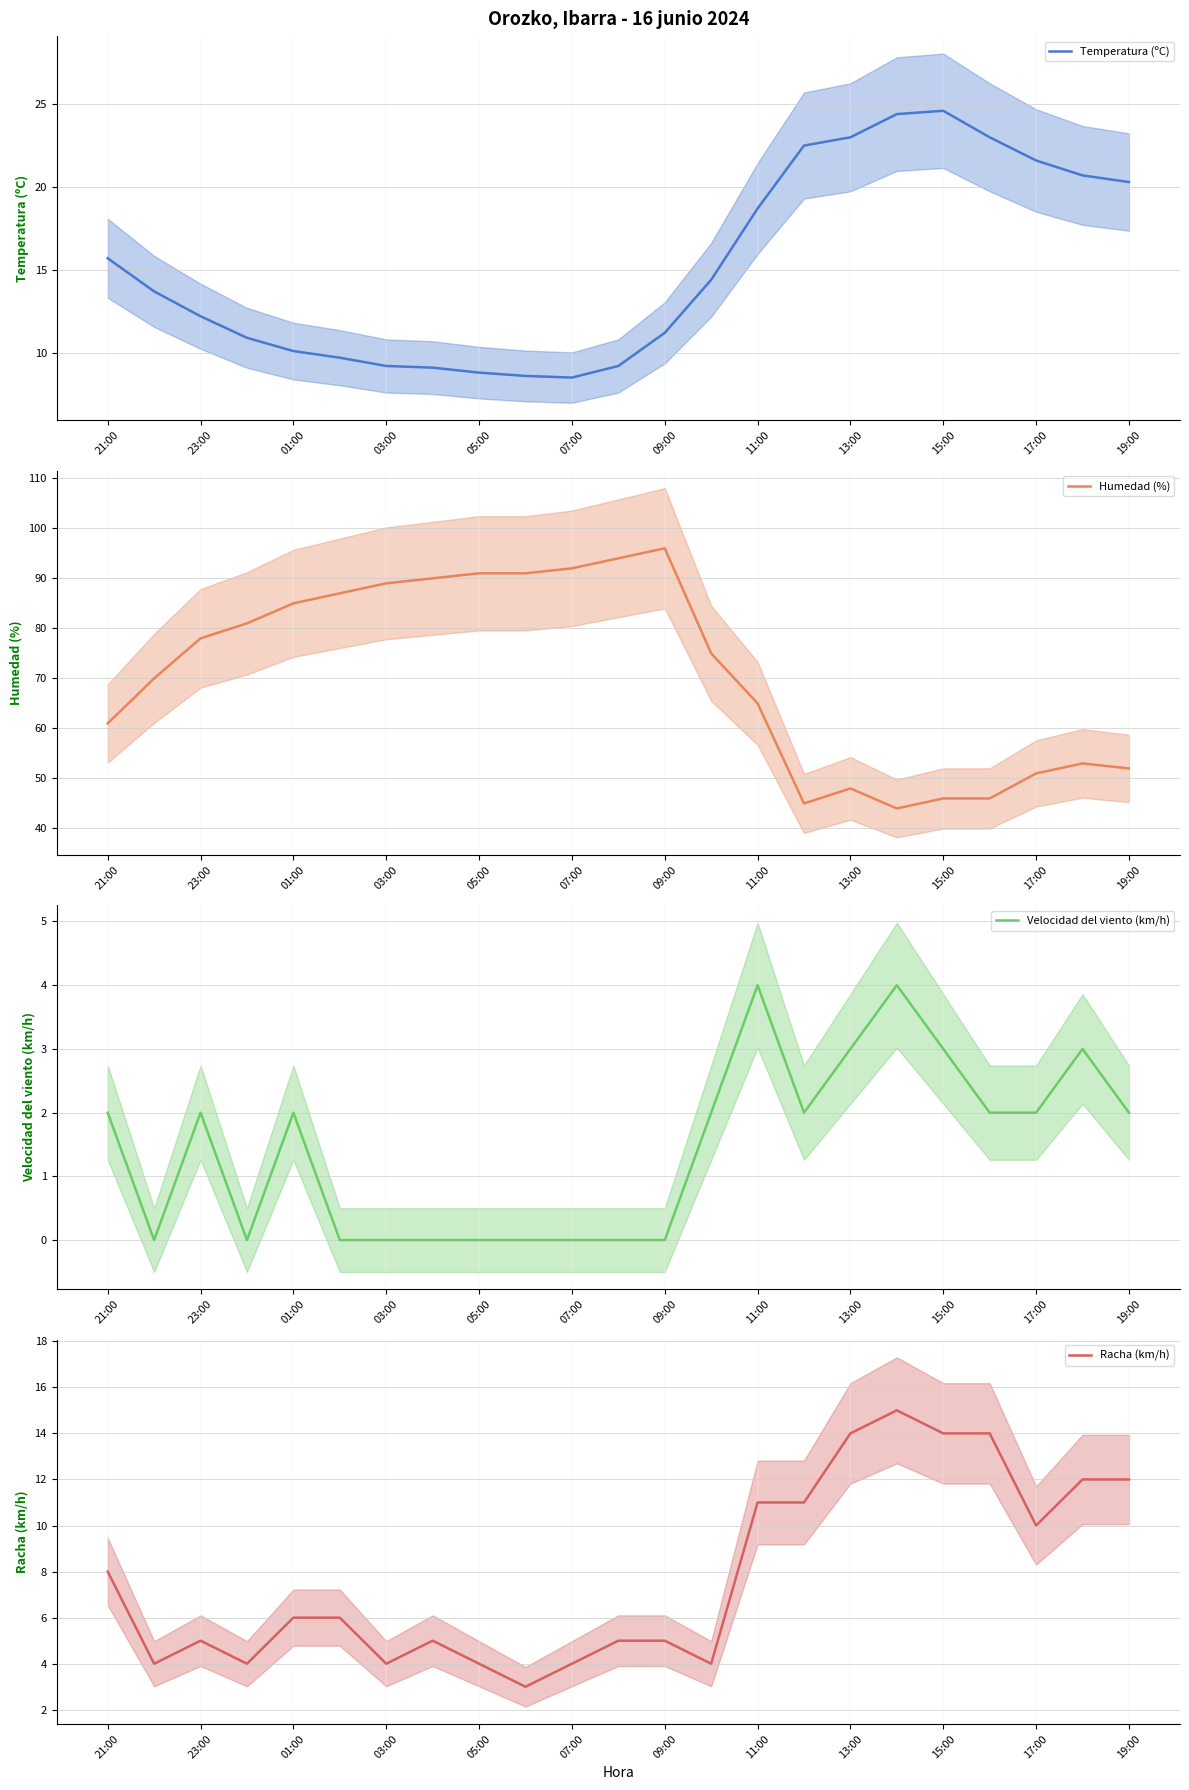

Reading right to left, extract all data points from this chart.

Temperatura (ºC): 20.3	20.7	21.6	23.0	24.6	24.4	23.0	22.5	18.7	14.4	11.2	9.2	8.5	8.6	8.8	9.1	9.2	9.7	10.1	10.9	12.2	13.7	15.7
Humedad (%): 52.0	53.0	51.0	46.0	46.0	44.0	48.0	45.0	65.0	75.0	96.0	94.0	92.0	91.0	91.0	90.0	89.0	87.0	85.0	81.0	78.0	70.0	61.0
Velocidad del viento (km/h): 2.0	3.0	2.0	2.0	3.0	4.0	3.0	2.0	4.0	2.0	0.0	0.0	0.0	0.0	0.0	0.0	0.0	0.0	2.0	0.0	2.0	0.0	2.0
Racha (km/h): 12.0	12.0	10.0	14.0	14.0	15.0	14.0	11.0	11.0	4.0	5.0	5.0	4.0	3.0	4.0	5.0	4.0	6.0	6.0	4.0	5.0	4.0	8.0